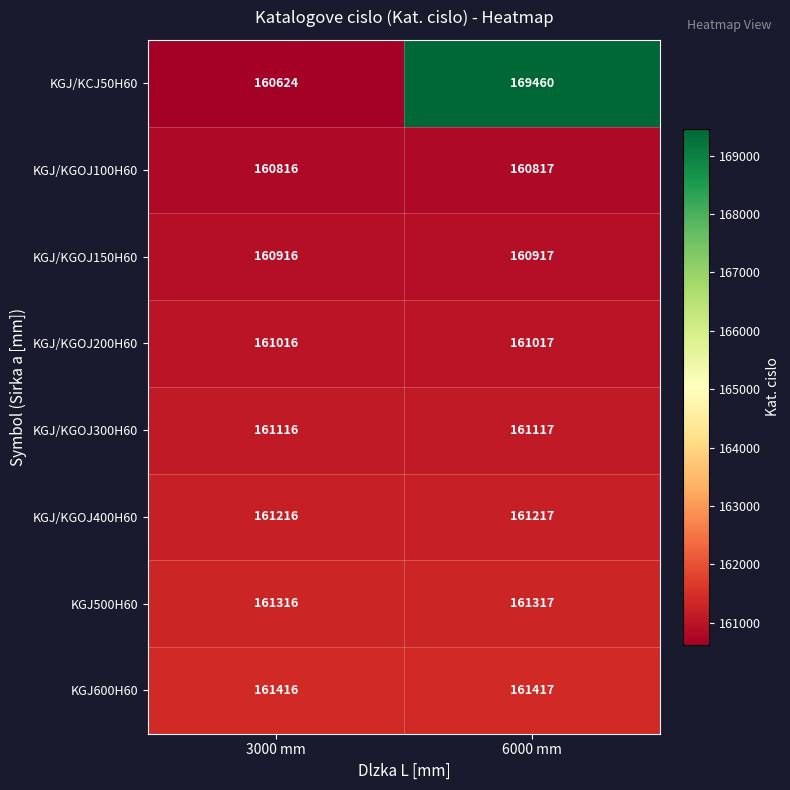

How many categories are shown in the chart?

2